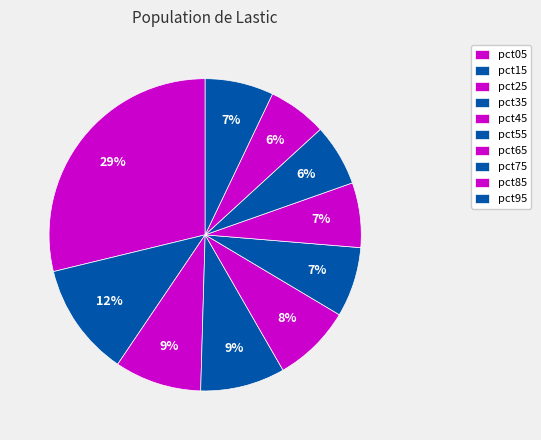

Is there any slice that represents more than half of the pie?

No